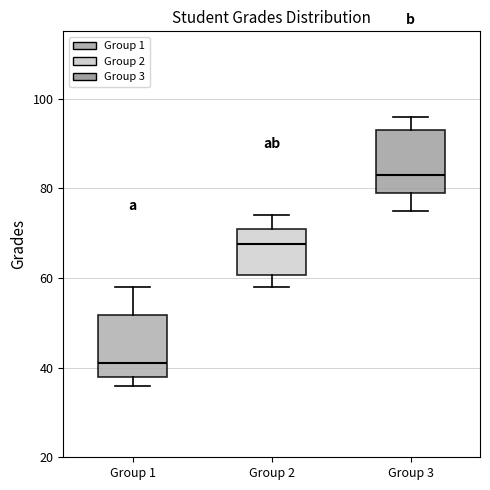

Where does the upper whisker of the box for Group 1 end on the y-axis? The values are not printed on the chart, so give them approximately, as read against the axis.

58